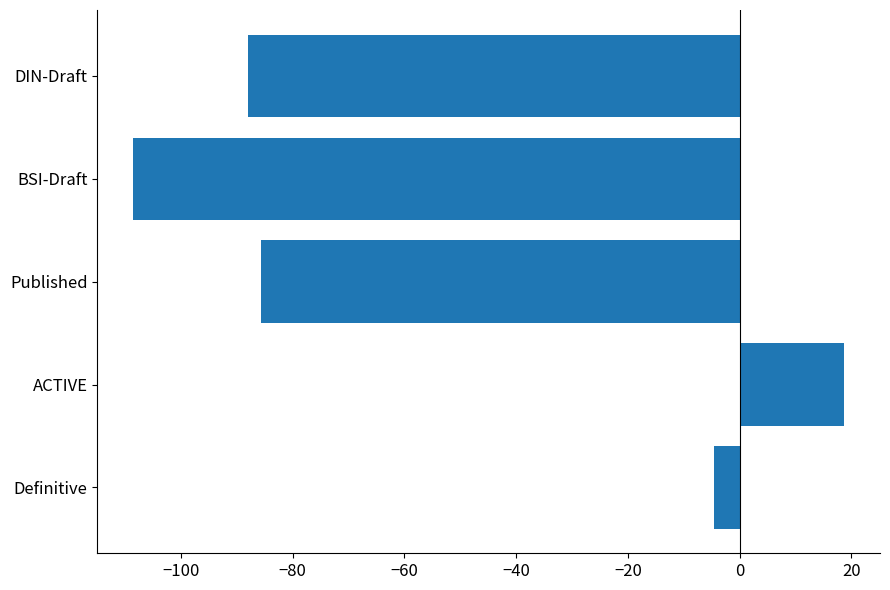

What is the change in value from Published to BSI-Draft?

-23.0